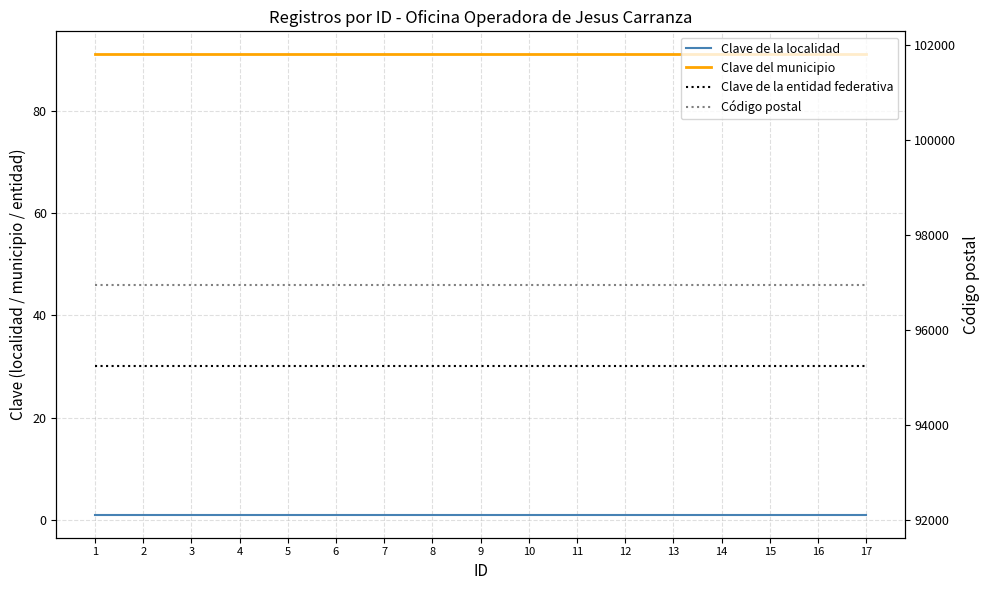

What is the maximum value shown in the chart?

96950